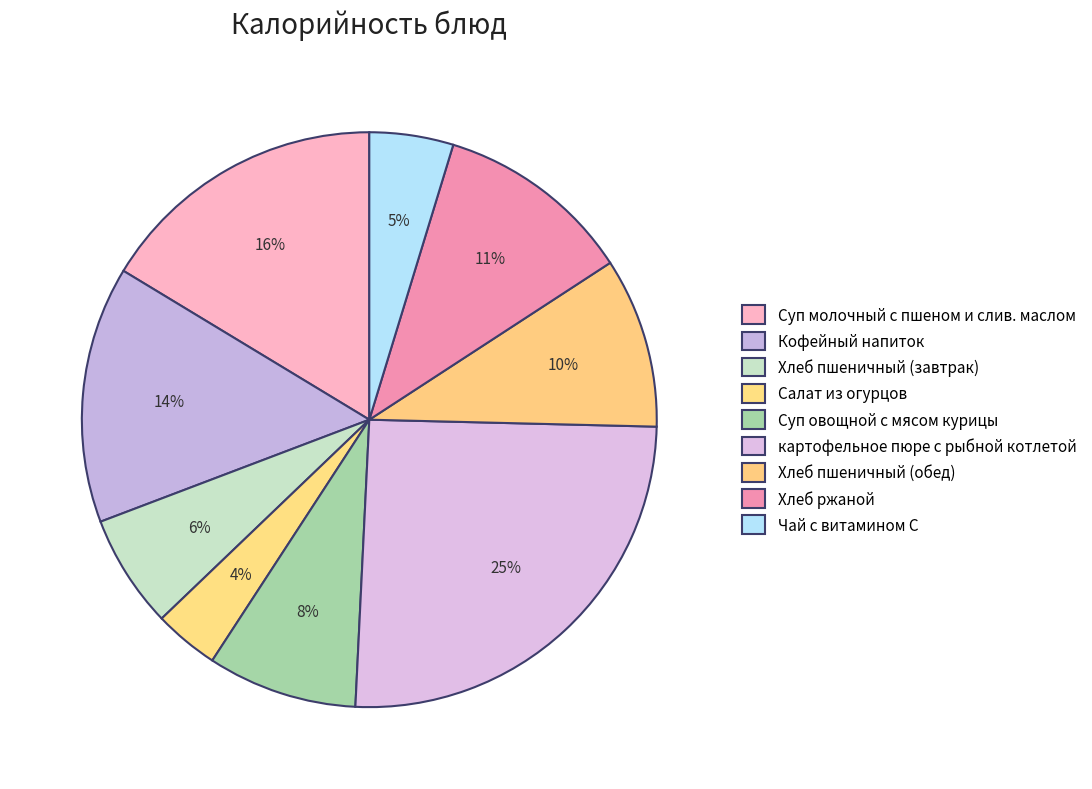

Rank the categories by value from lowest to highest.

Салат из огурцов, Чай с витамином С, Хлеб пшеничный (завтрак), Суп овощной с мясом курицы, Хлеб пшеничный (обед), Хлеб ржаной, Кофейный напиток, Суп молочный с пшеном и слив. маслом, картофельное пюре с рыбной котлетой